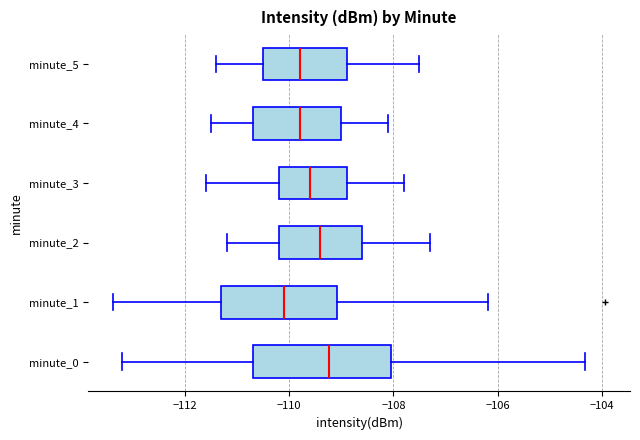

Reading bottom to top, transcribe this box plot: for each box, give where its median line is, the range the box spans, and where its two whiskers end, as read against the x-axis. The values are not printed on the chart, so give them approximately, as read against the axis.

minute_0: median -109.2, box -110.6 to -108.0, whiskers -113.2 to -104.4
minute_1: median -110.0, box -111.4 to -109.0, whiskers -113.4 to -106.2
minute_2: median -109.4, box -110.2 to -108.6, whiskers -111.2 to -107.2
minute_3: median -109.6, box -110.2 to -108.8, whiskers -111.6 to -107.8
minute_4: median -109.8, box -110.6 to -109.0, whiskers -111.4 to -108.0
minute_5: median -109.8, box -110.4 to -108.8, whiskers -111.4 to -107.4